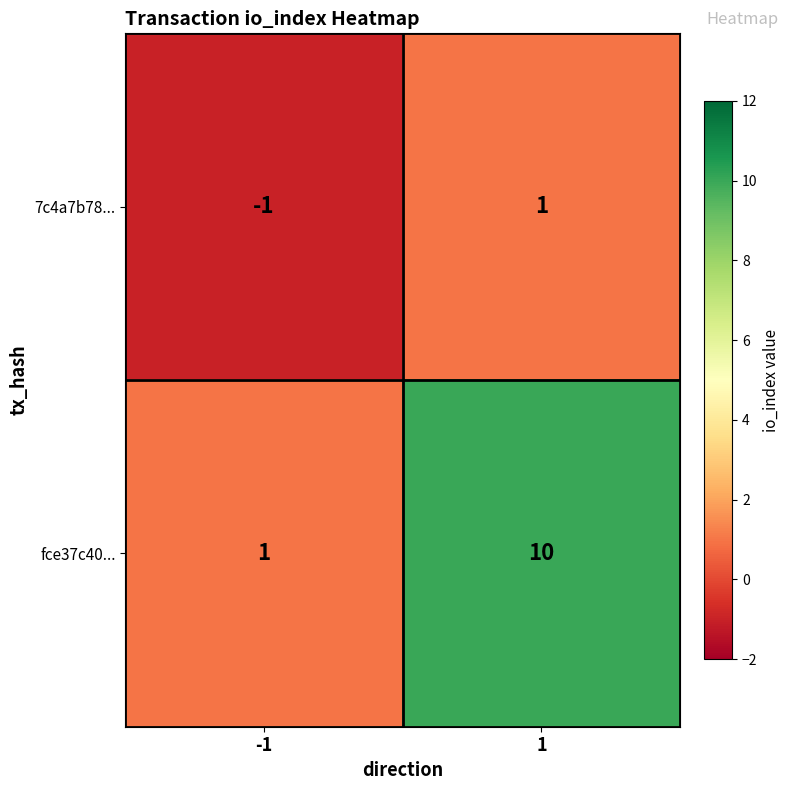

What is the maximum value shown in the chart?

10